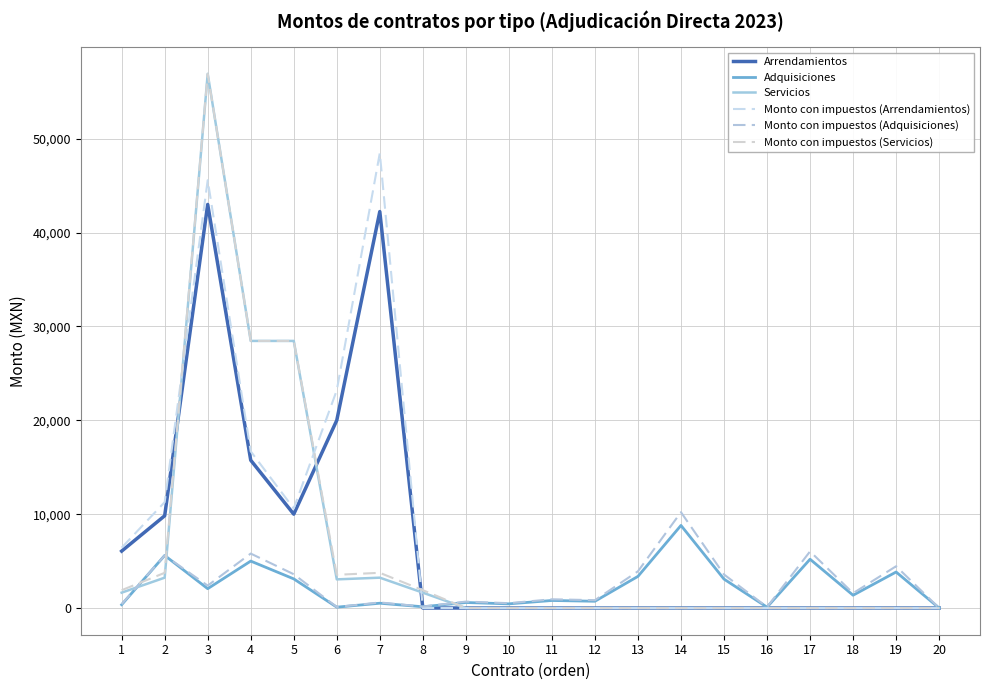

What is the difference between the maximum and minimum values in the Adquisiciones series?

8800.0